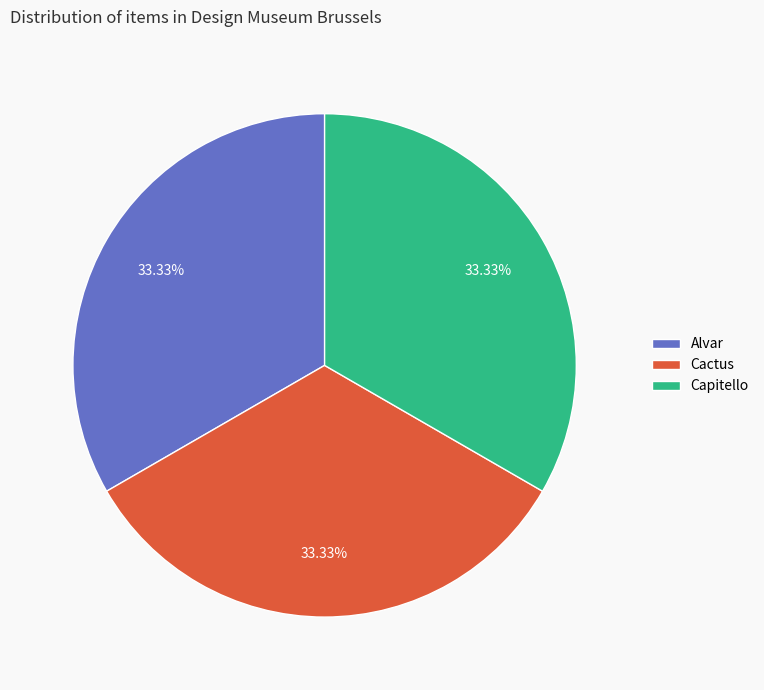

Does any single category account for the majority?

No